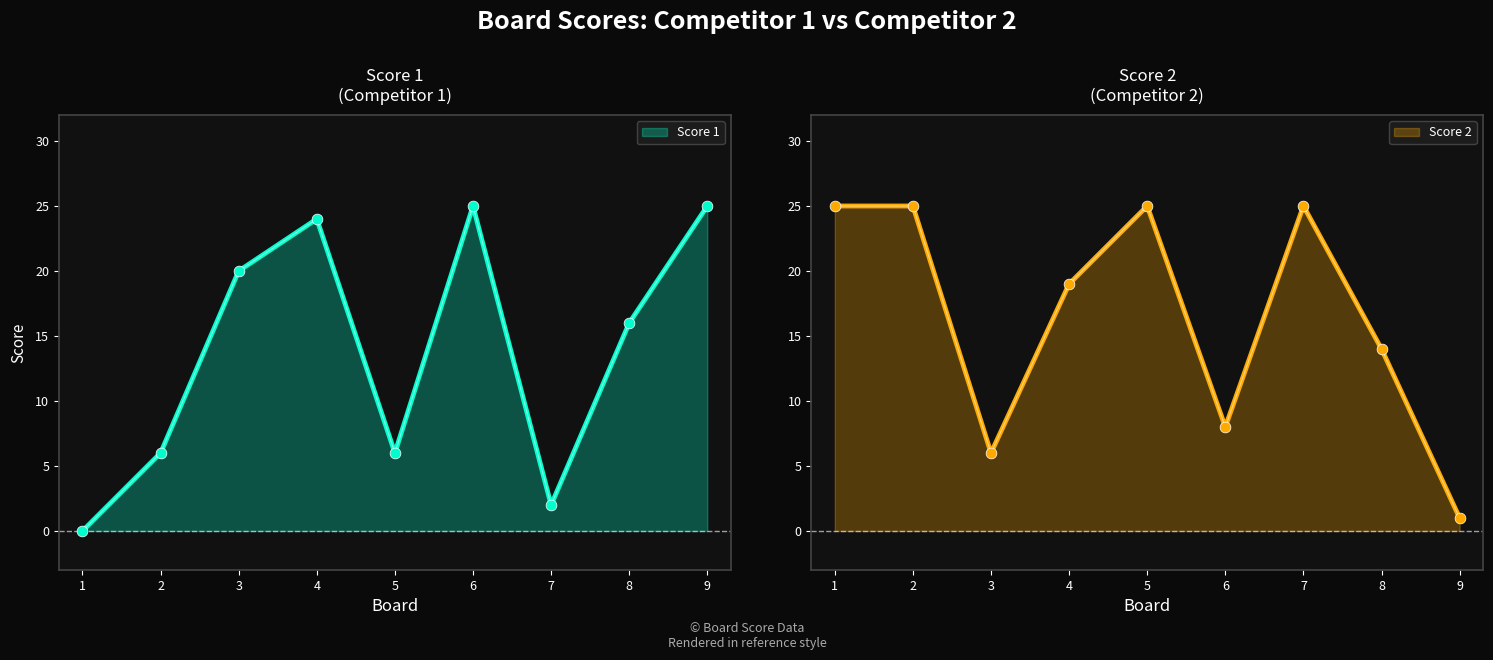

What are all the series names shown in the legend?

Score 1, Score 2